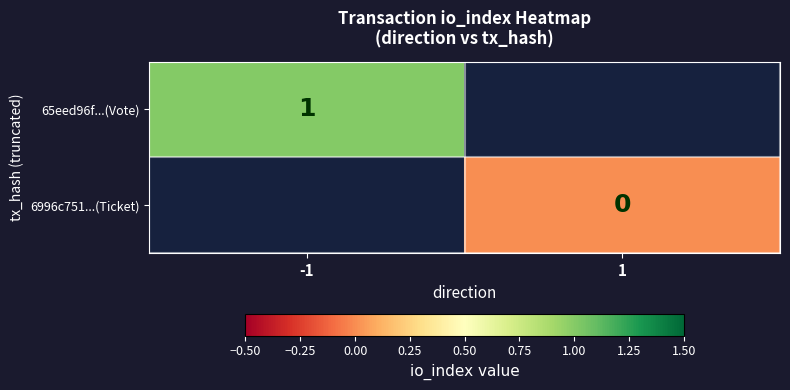

Between 1 and -1, which is larger?

-1